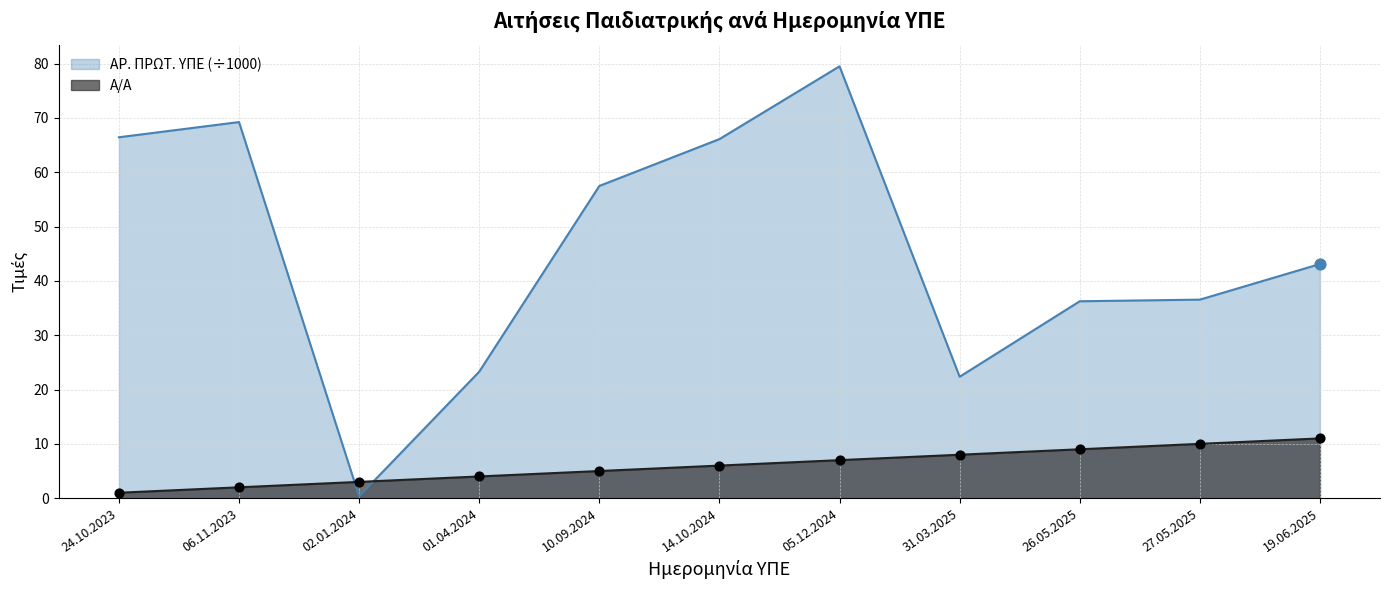

Which series has the widest spread of Y values?

ΑΡ. ΠΡΩΤ. ΥΠΕ